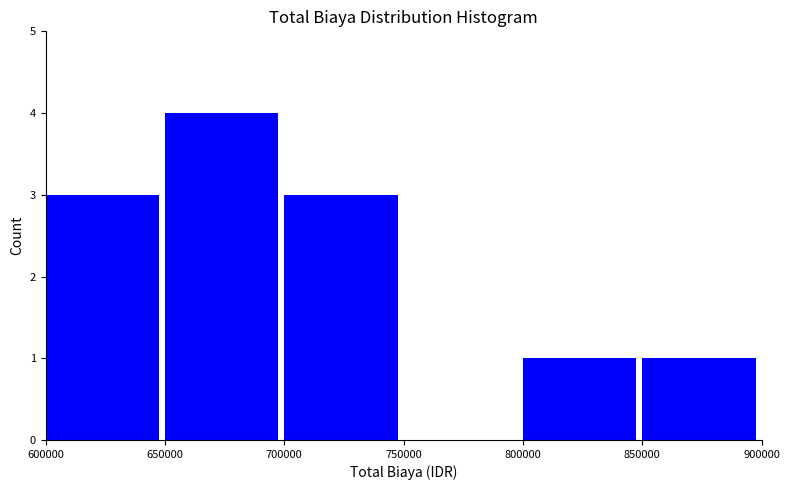

Reading left to right, list every bar in this chart as the range it spans on the x-axis followed by its height. The values are not printed on the chart, so give them approximately, as read against the axis.

600000 to 650000: 3
650000 to 700000: 4
700000 to 750000: 3
750000 to 800000: 0
800000 to 850000: 1
850000 to 900000: 1